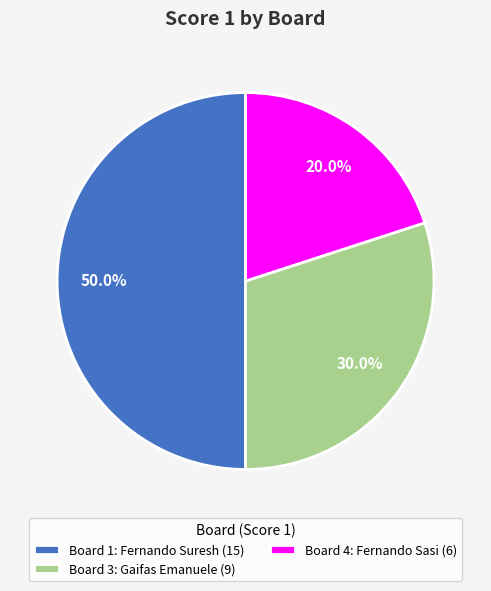

How many slices are in this pie chart?

3